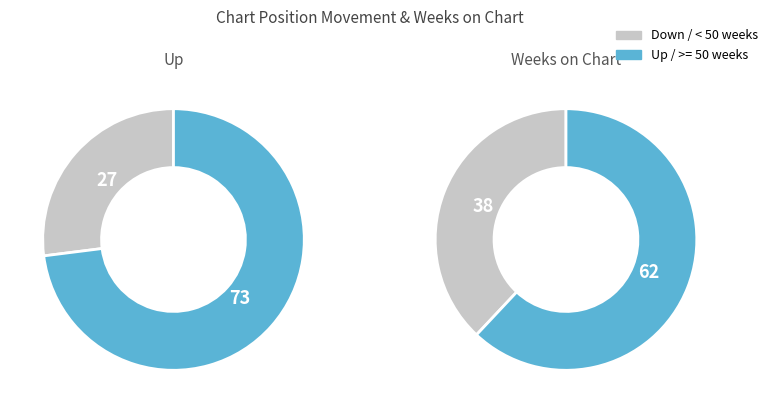

Which category accounts for the majority?

up